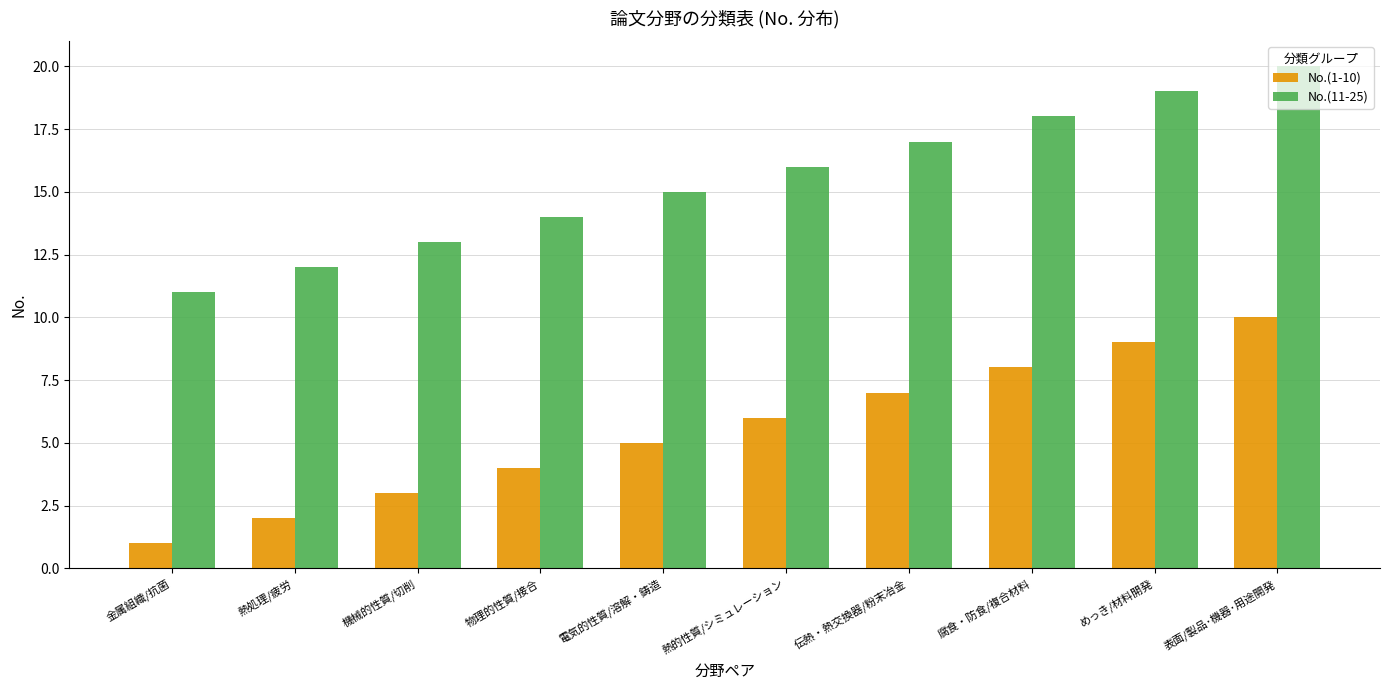

At 熱的性質/シミュレーション, list the series in order from largest to smallest.

No.(11-25), No.(1-10)